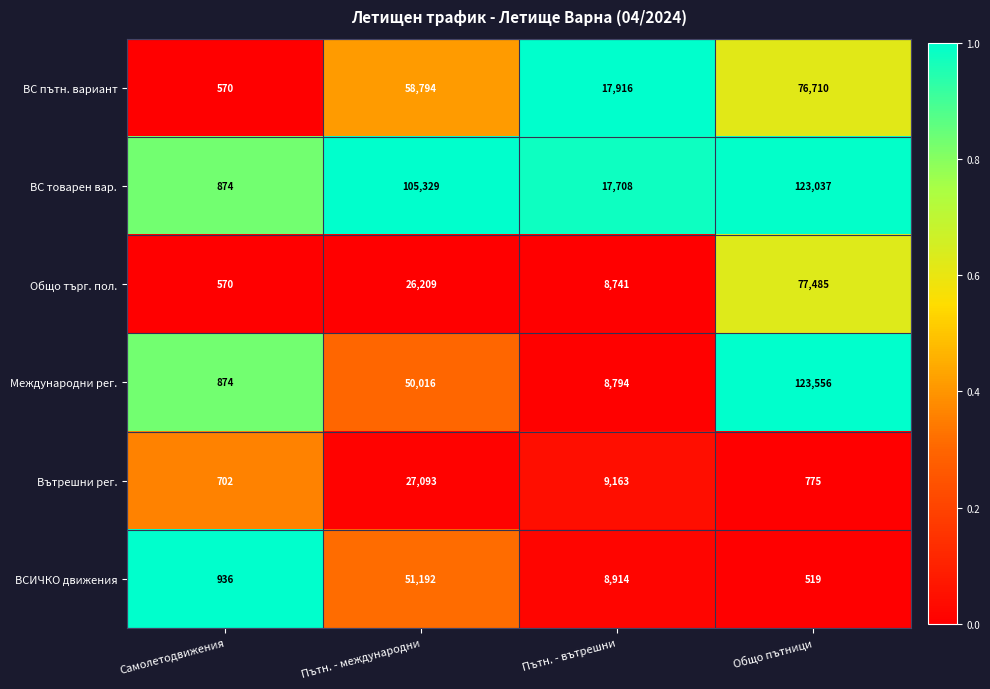

What is the sum of all ВСИЧКО движения values?

61561